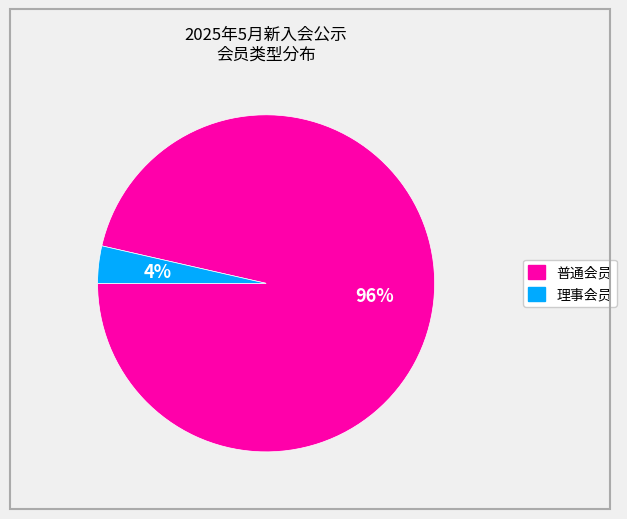

To the nearest percent, what is the combined percentage of 理事会员 and 普通会员?

100%